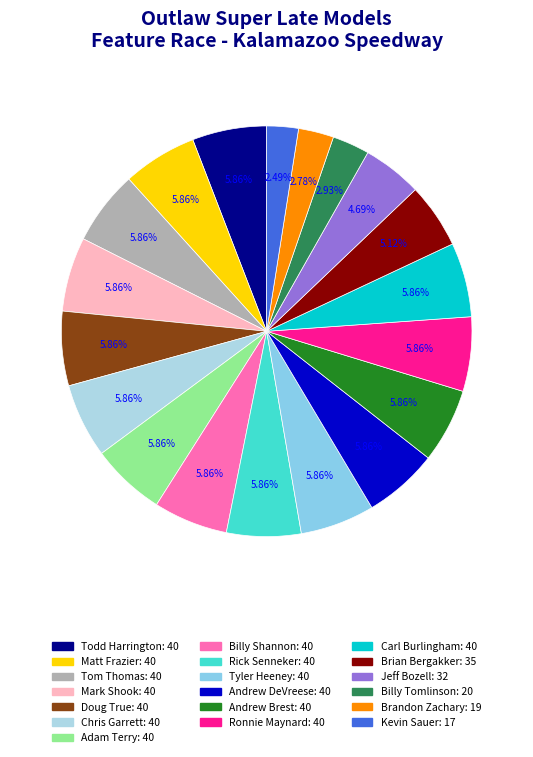

To the nearest percent, what is the average slice percentage?

5%